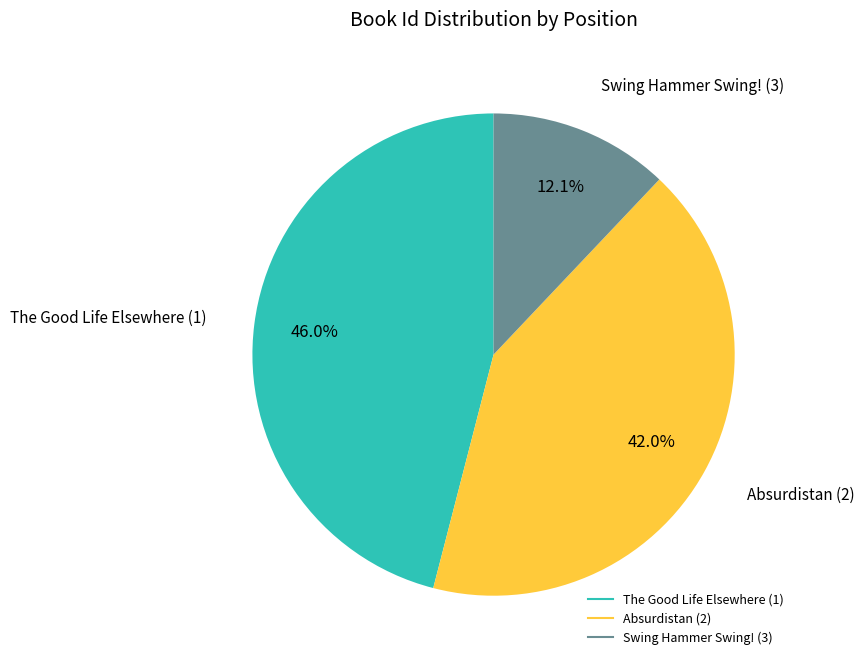

Is it true that Absurdistan (2) is 42% of the pie?

True